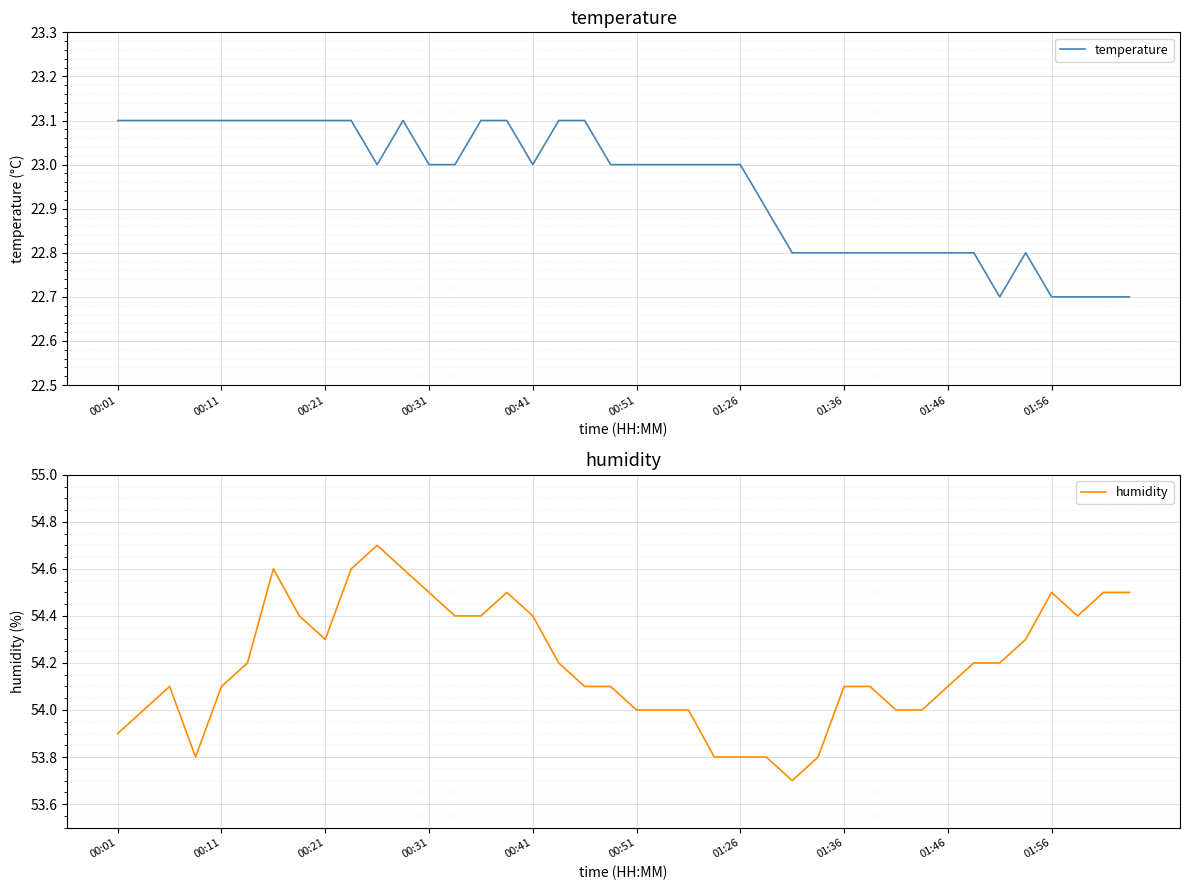

What is the lowest value of the temperature series?

22.7